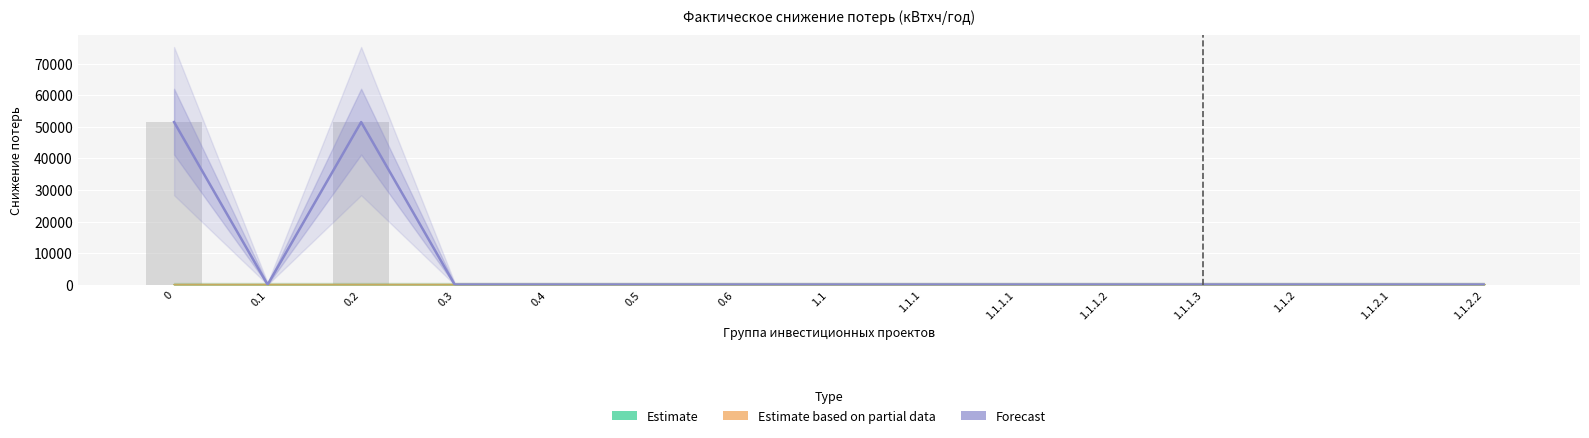

Count the number of categories in the chart.

15